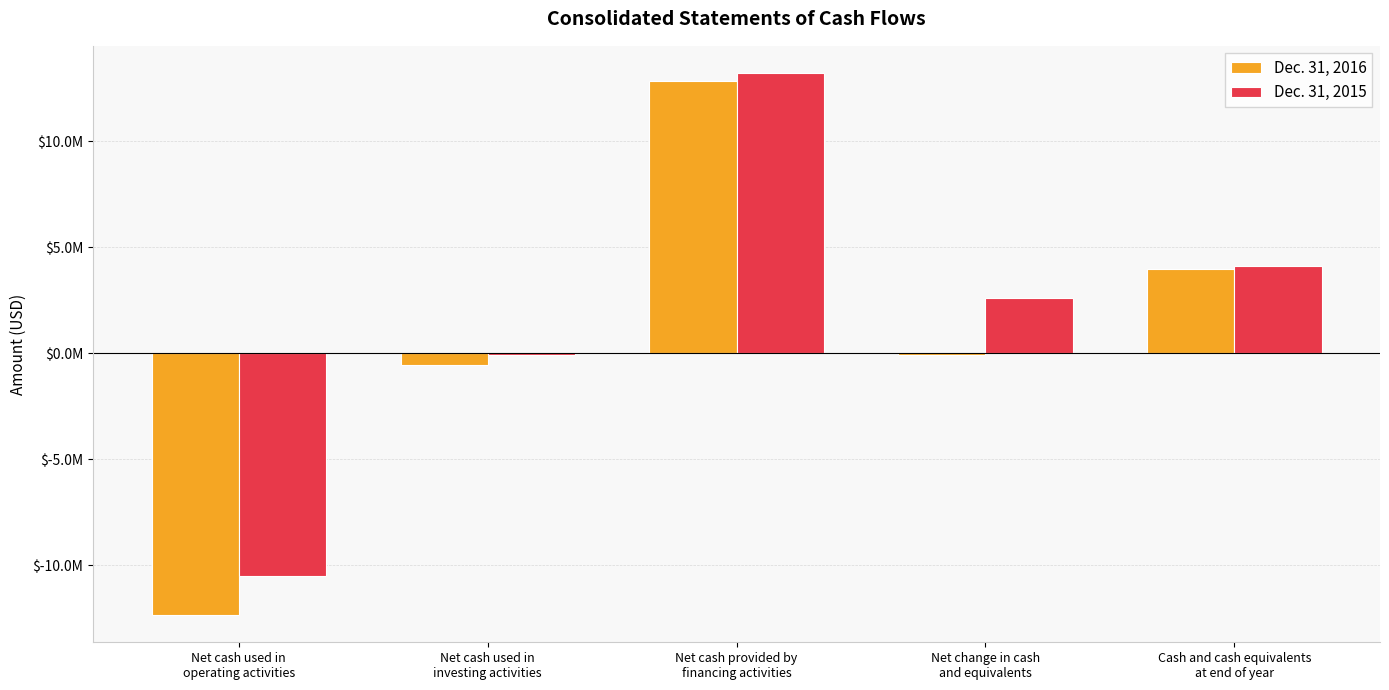

What are all the series names shown in the legend?

Dec. 31, 2016, Dec. 31, 2015